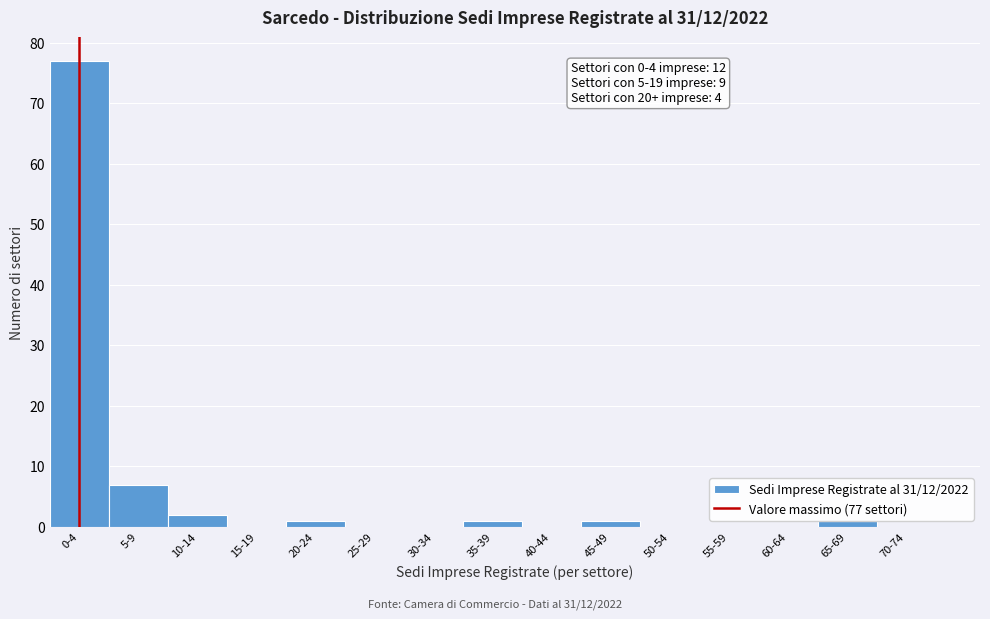

Reading left to right, extract all data points from this chart.

0-4=77	5-9=7	10-14=2	15-19=0	20-24=1	25-29=0	30-34=0	35-39=1	40-44=0	45-49=1	50-54=0	55-59=0	60-64=0	65-69=1	70-74=0